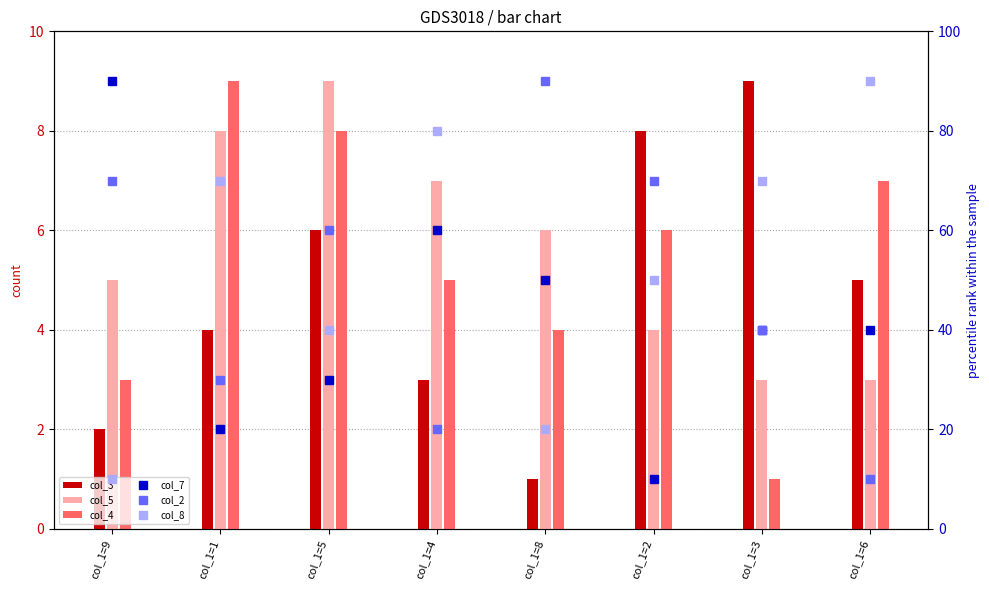

What is the average value of the col_7 series?

42